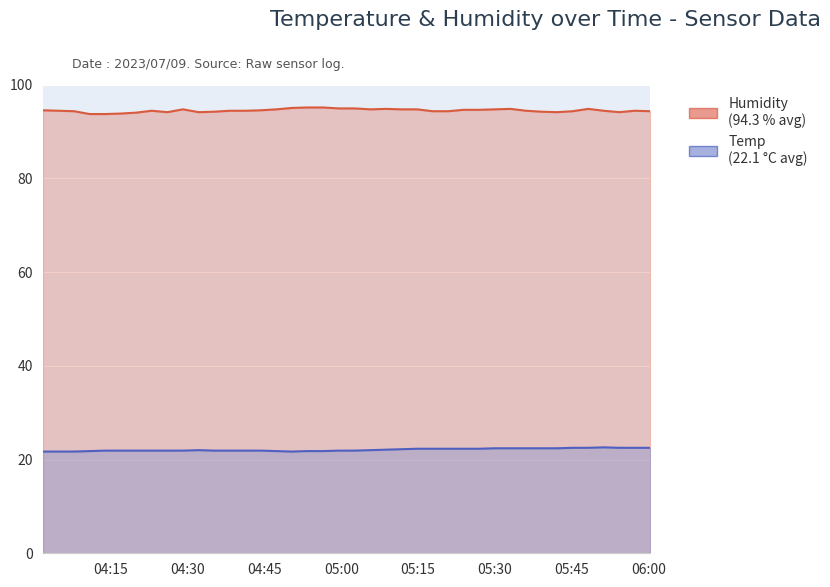

At how many categories does at least one series exceed 23?

40